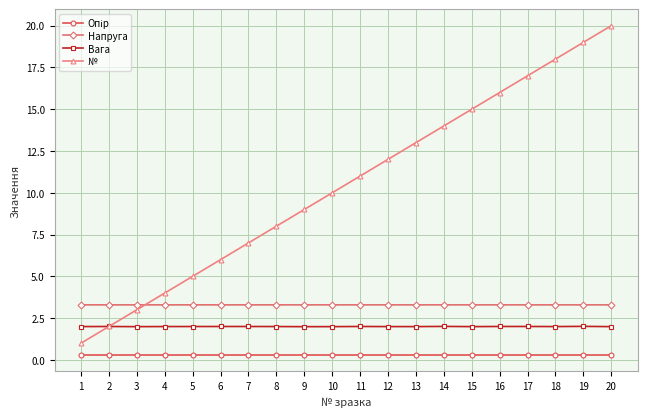

The value of № at 15 is 22.1. True or false?

False